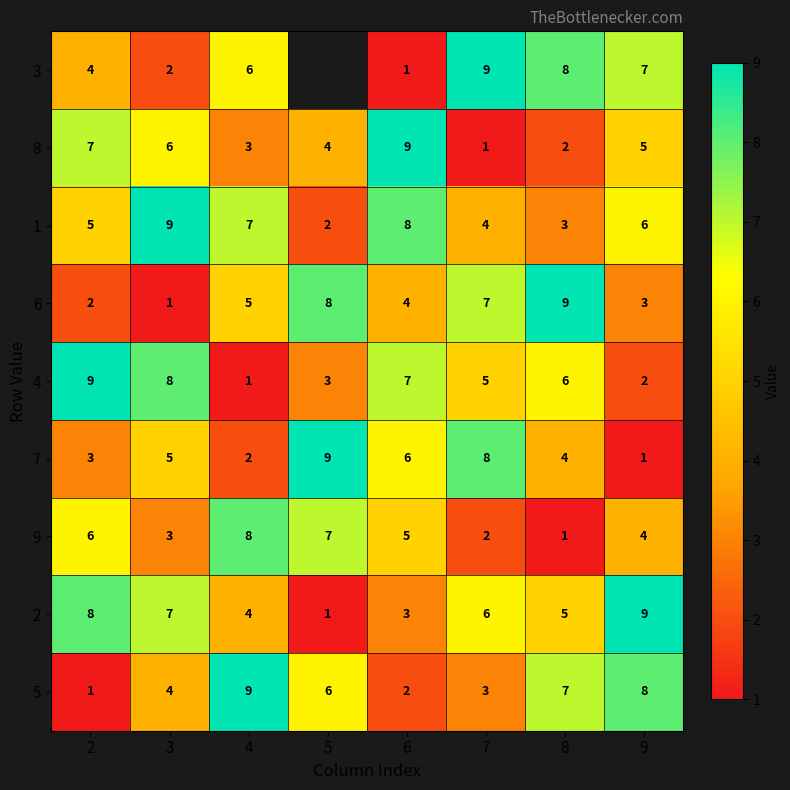

The 7 series shows 2 at 4. True or false?

True